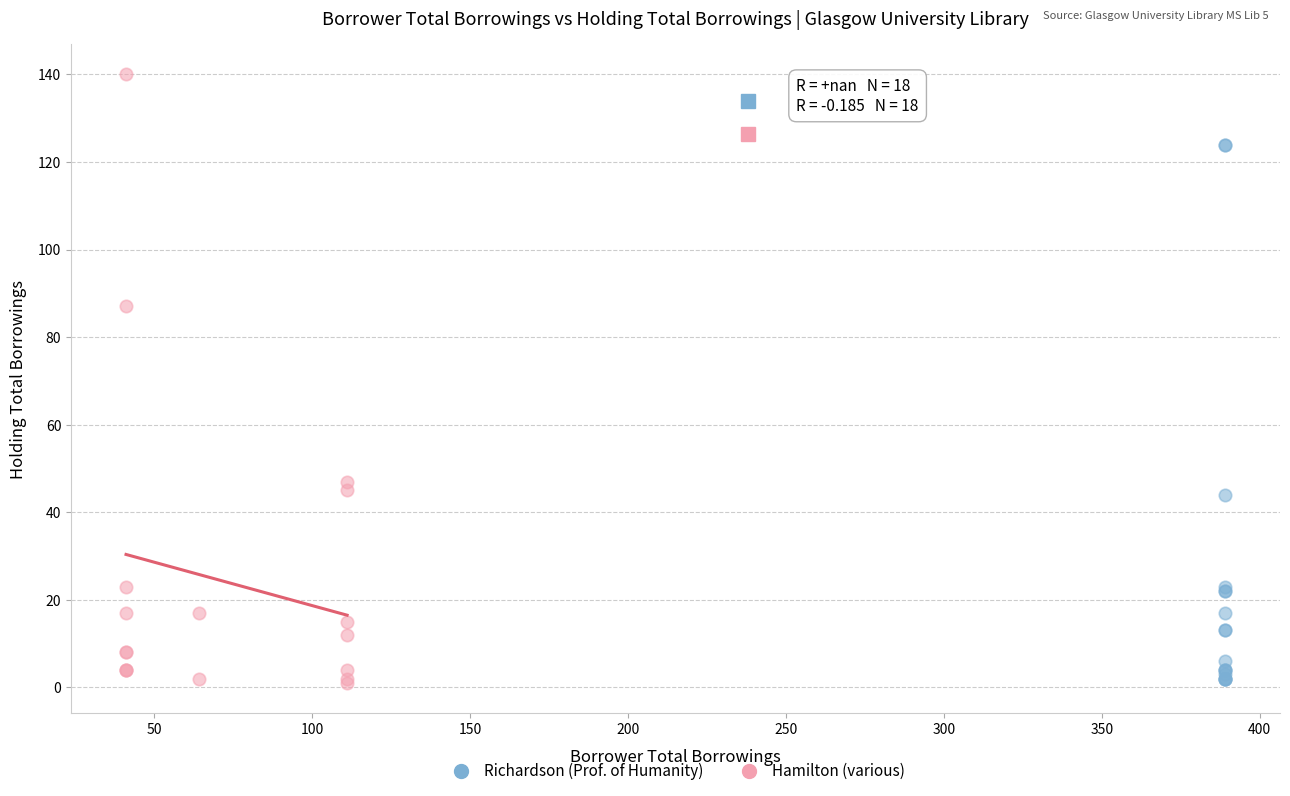

Which series has the widest spread of Y values?

Hamilton (various)